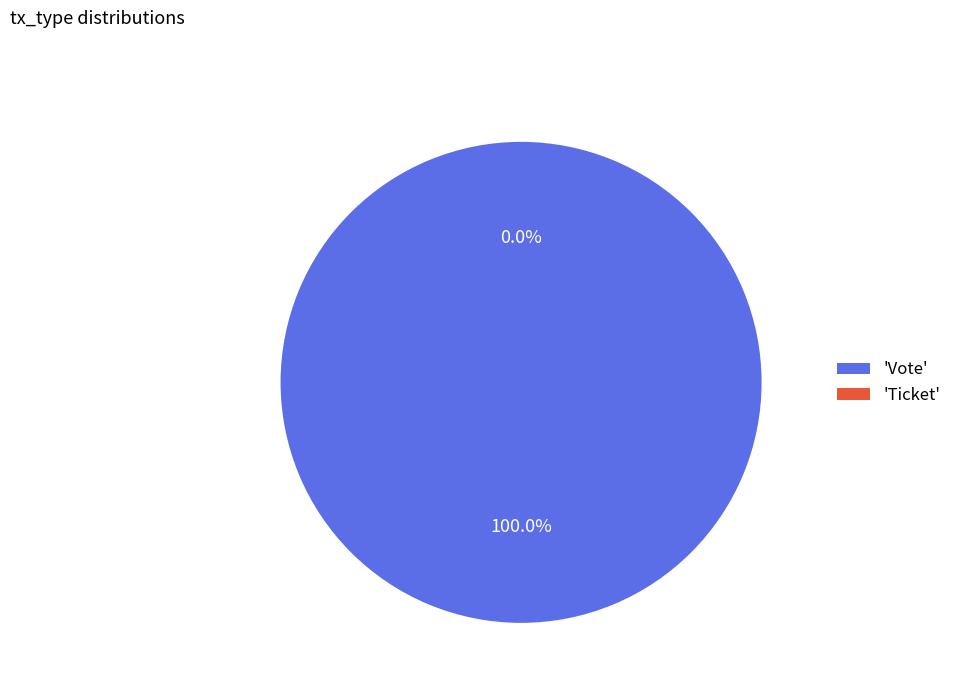

To the nearest percent, what is the difference between the largest and smallest slice percentages?

100%